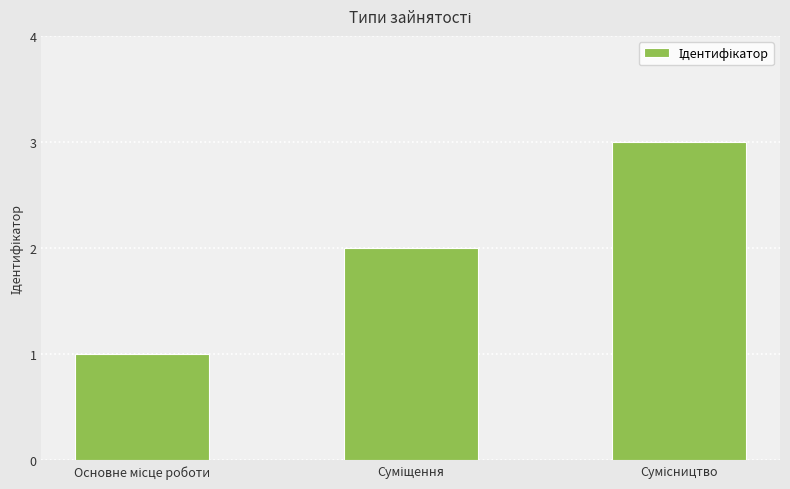

What is the sum of all values?

6